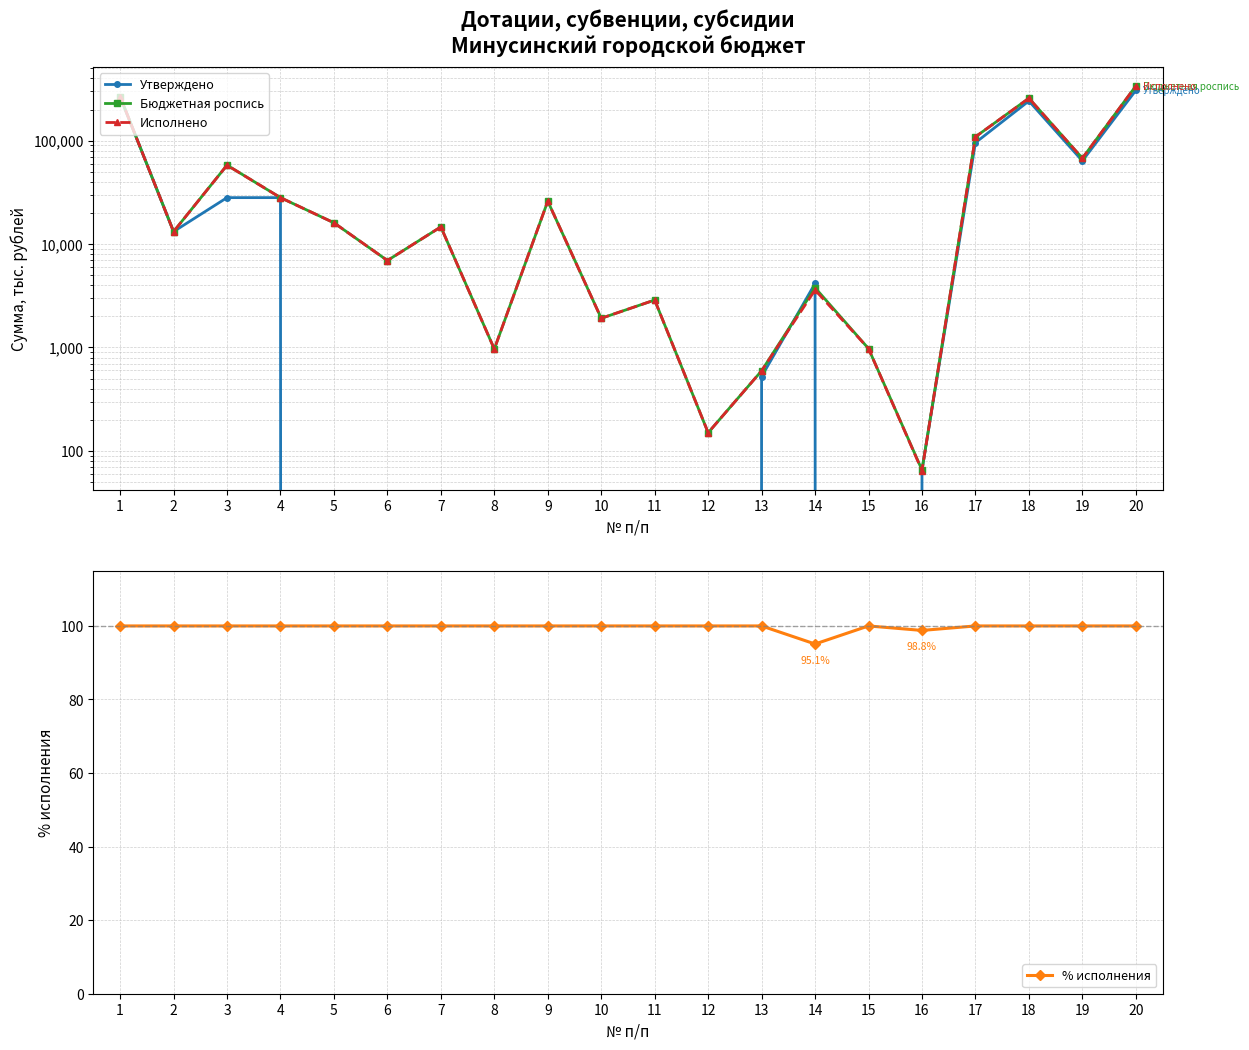

Which series has the largest range (max minus min)?

Исполнено